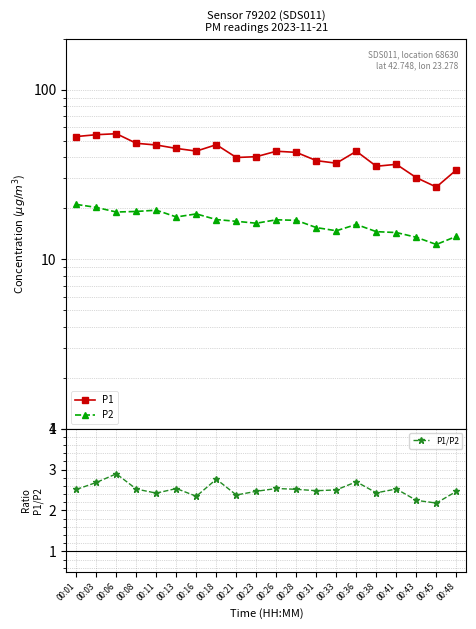

At which label is P1/P2 closest to 2?

00:45